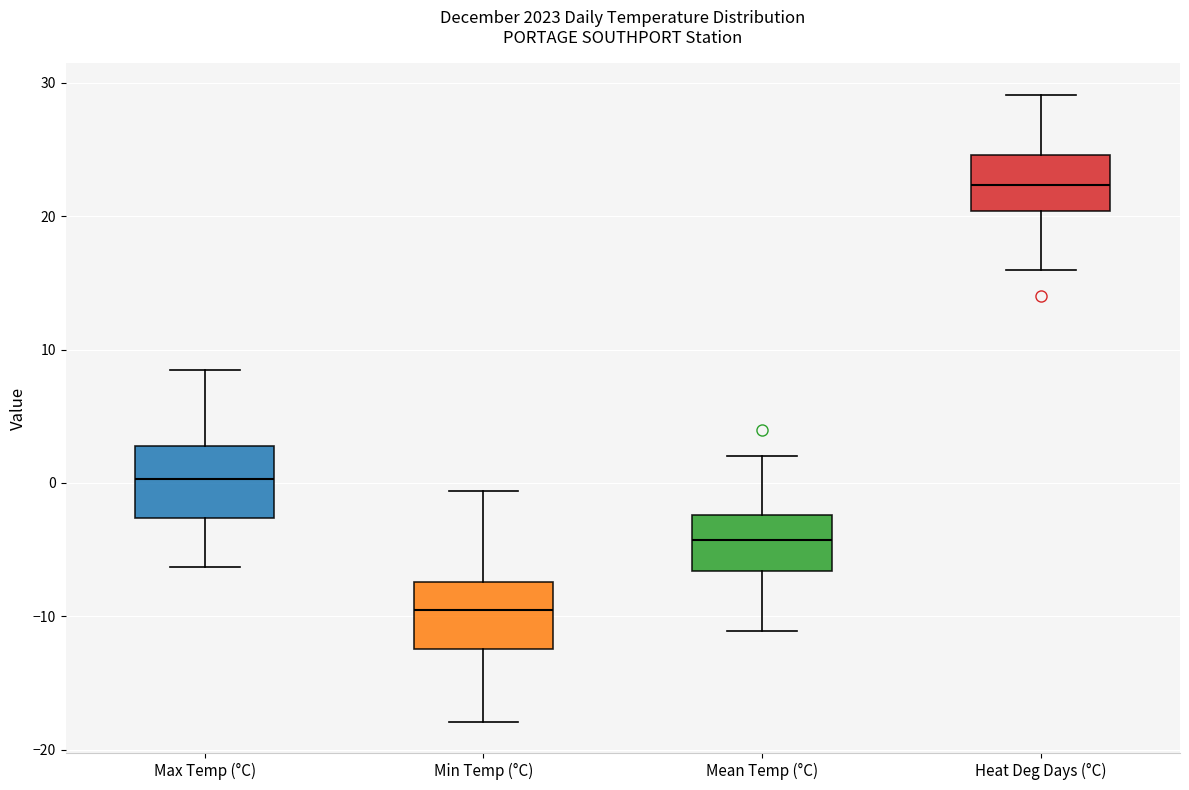

Where does the upper whisker of the box for Max Temp (°C) end on the y-axis? The values are not printed on the chart, so give them approximately, as read against the axis.

9